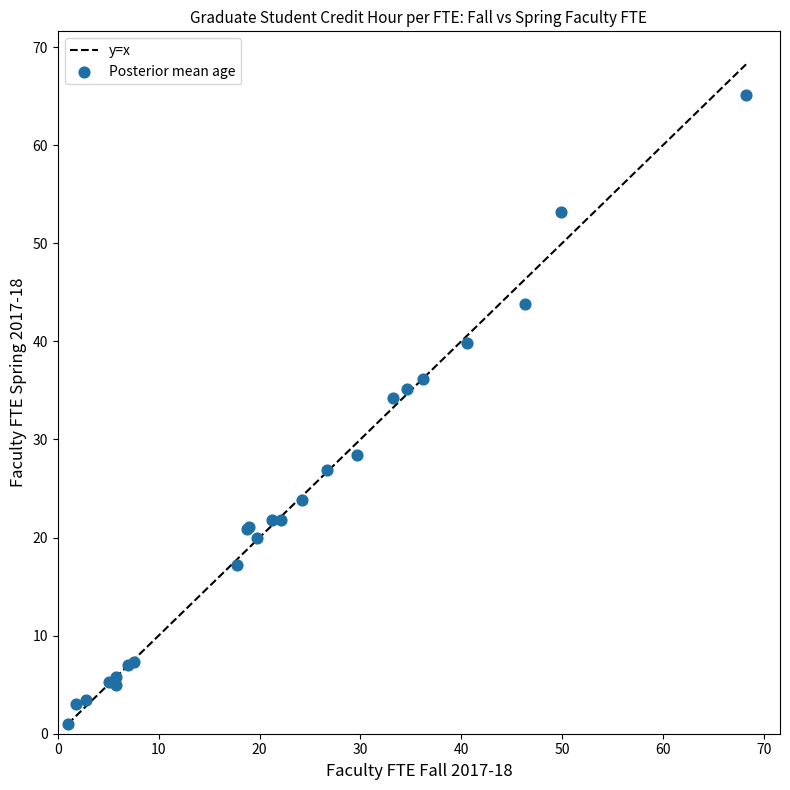

What Y value in the scatter plot is closest to 33?

34.2